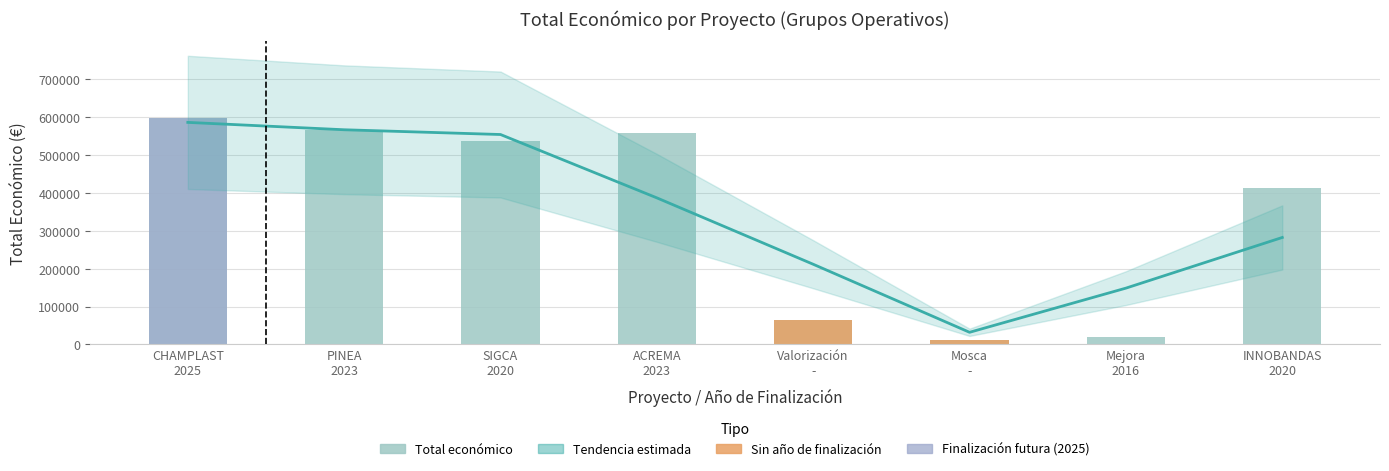

How many series are shown in this chart?

2